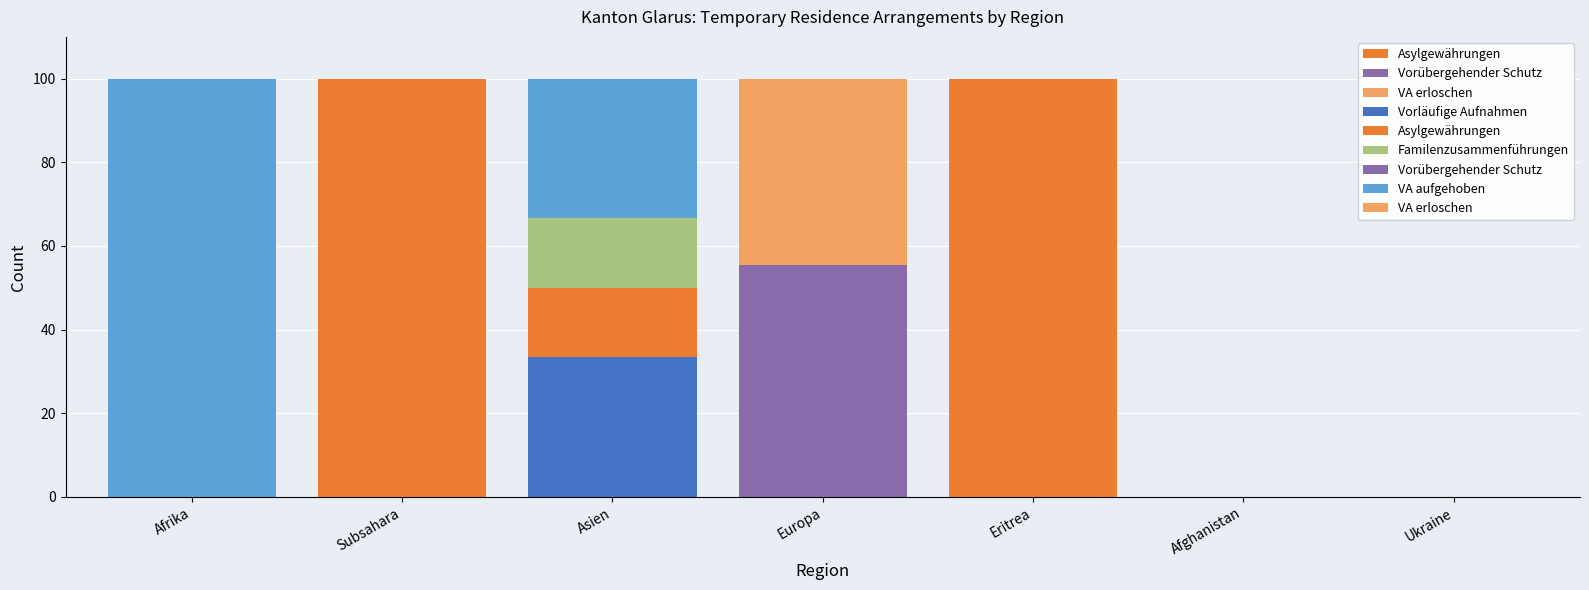

How many values in VA erloschen are above zero?

1